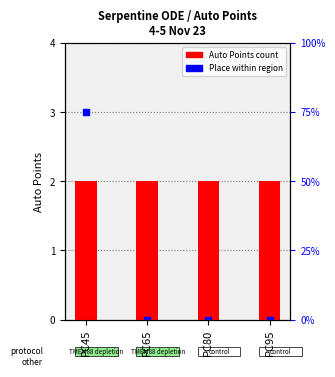

Which series has the widest spread of Y values?

Place